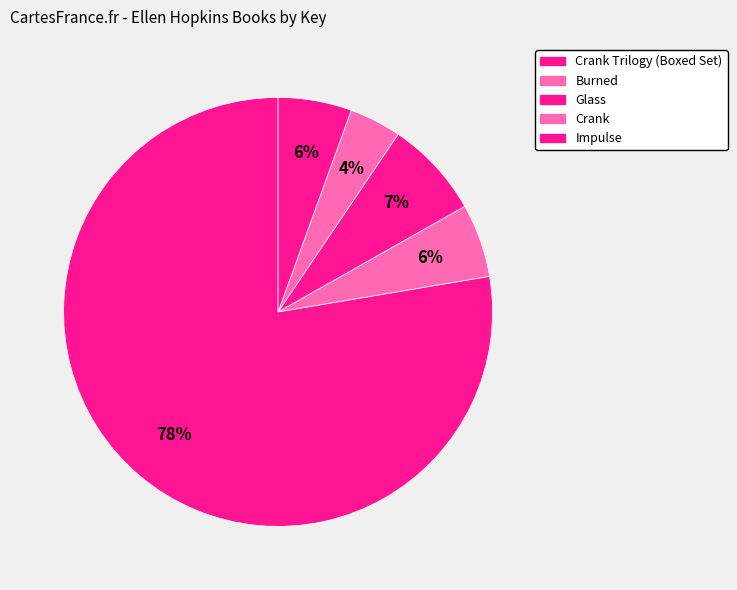

Count the number of slices in the pie.

5